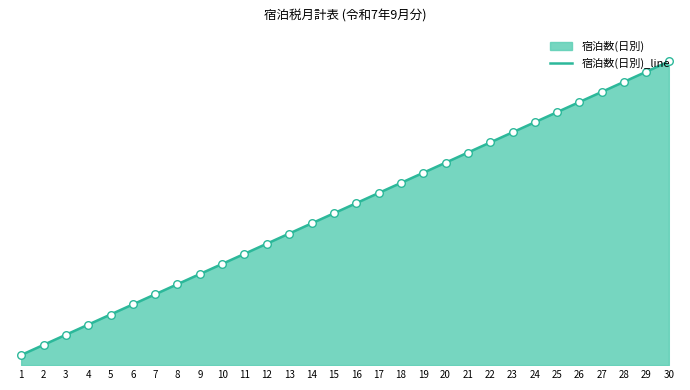

Which has a higher value, 19 or 8?

19